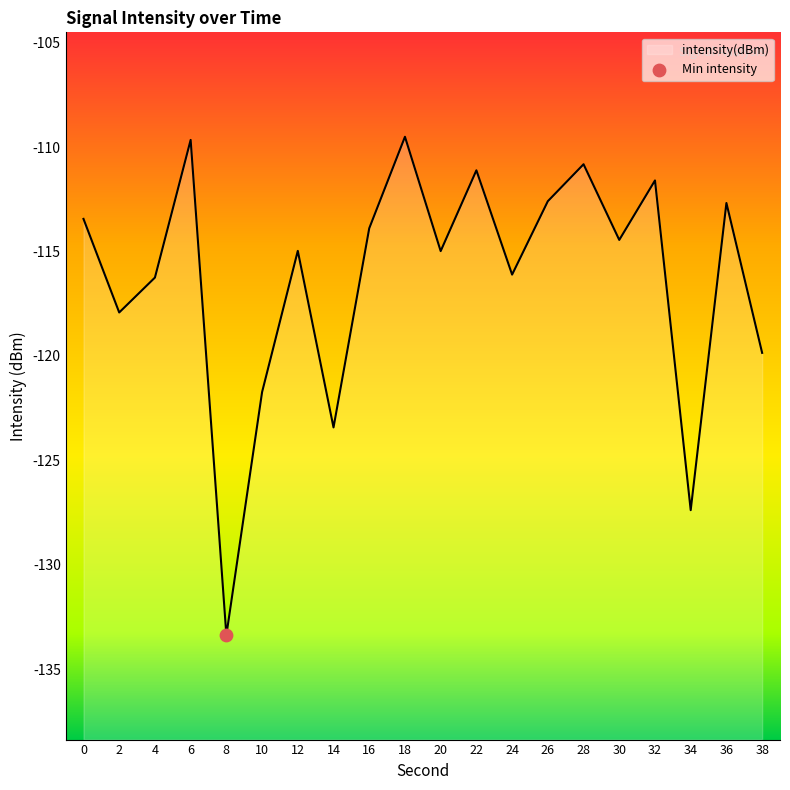

Which has a higher value, 34 or 6?

6